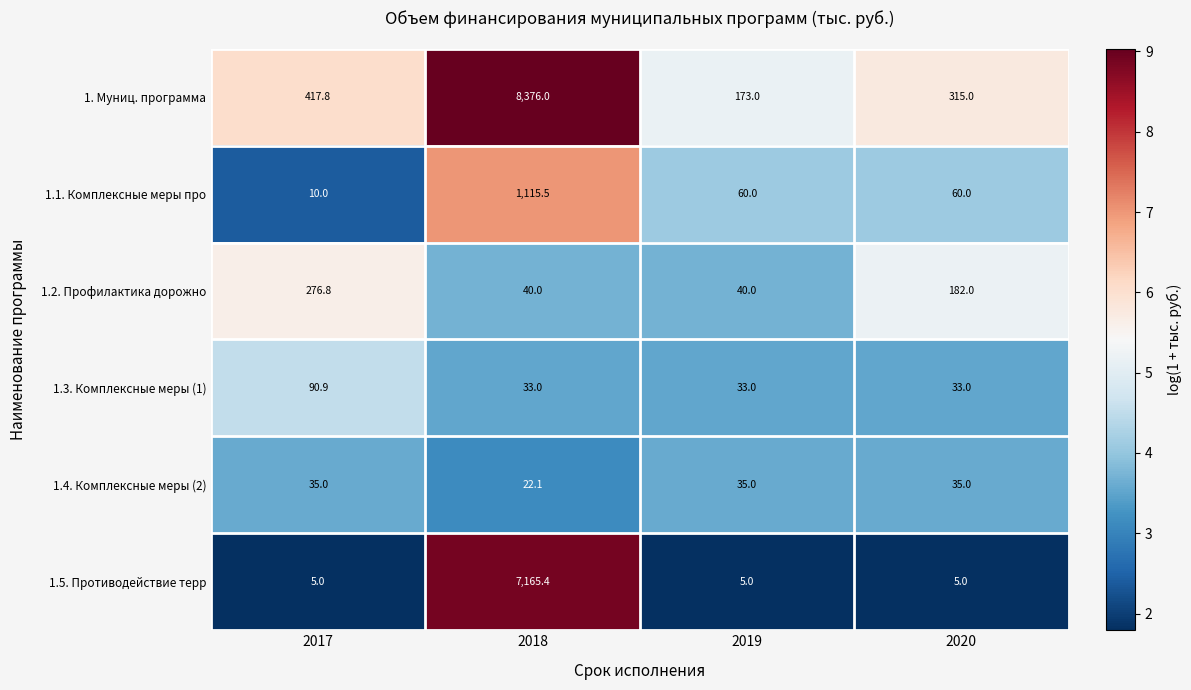

Reading right to left, list all the values displayed in this chart.

1. Муниц. программа: 2020=315.0	2019=173.0	2018=8376.0	2017=417.8
1.1. Комплексные меры про: 2020=60.0	2019=60.0	2018=1115.5	2017=10.0
1.2. Профилактика дорожно: 2020=182.0	2019=40.0	2018=40.0	2017=276.8
1.3. Комплексные меры (1): 2020=33.0	2019=33.0	2018=33.0	2017=90.9
1.4. Комплексные меры (2): 2020=35.0	2019=35.0	2018=22.1	2017=35.0
1.5. Противодействие терр: 2020=5.0	2019=5.0	2018=7165.4	2017=5.0